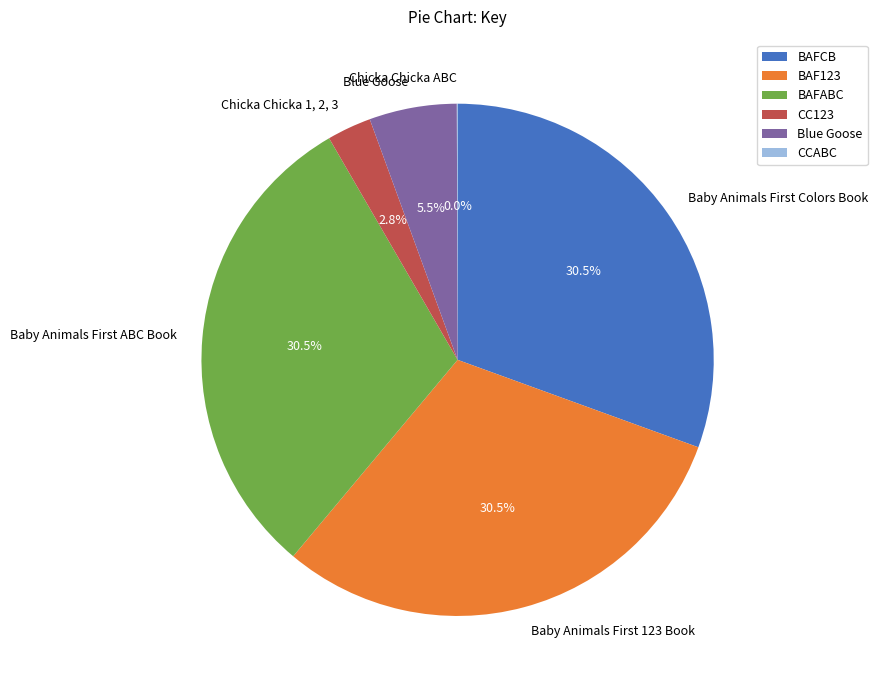

Does any single category account for the majority?

No